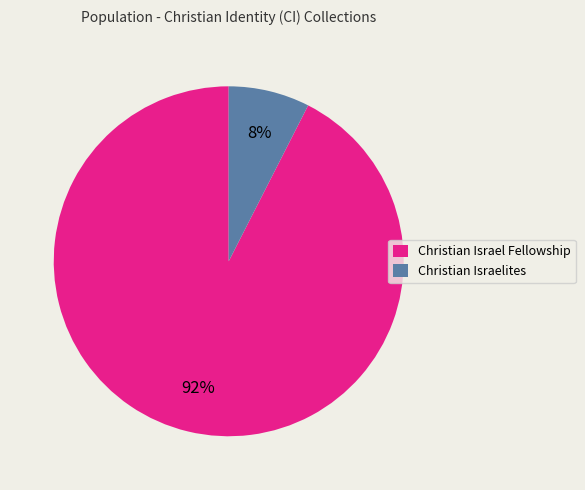

Combined, do Christian Israelites and Christian Israel Fellowship account for over 50%?

Yes